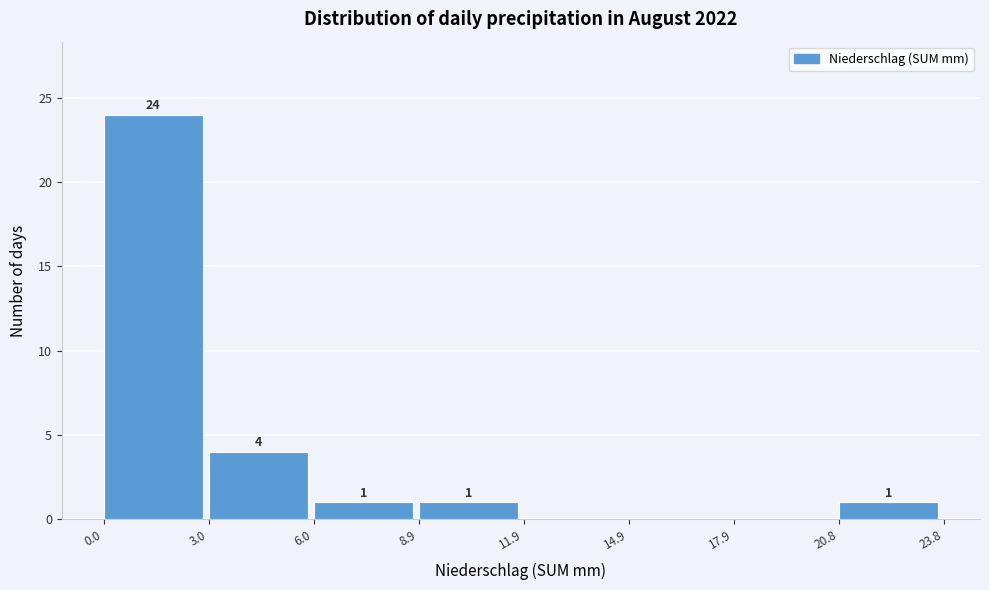

Which range on the x-axis has the tallest bar?

0.0 to 3.0